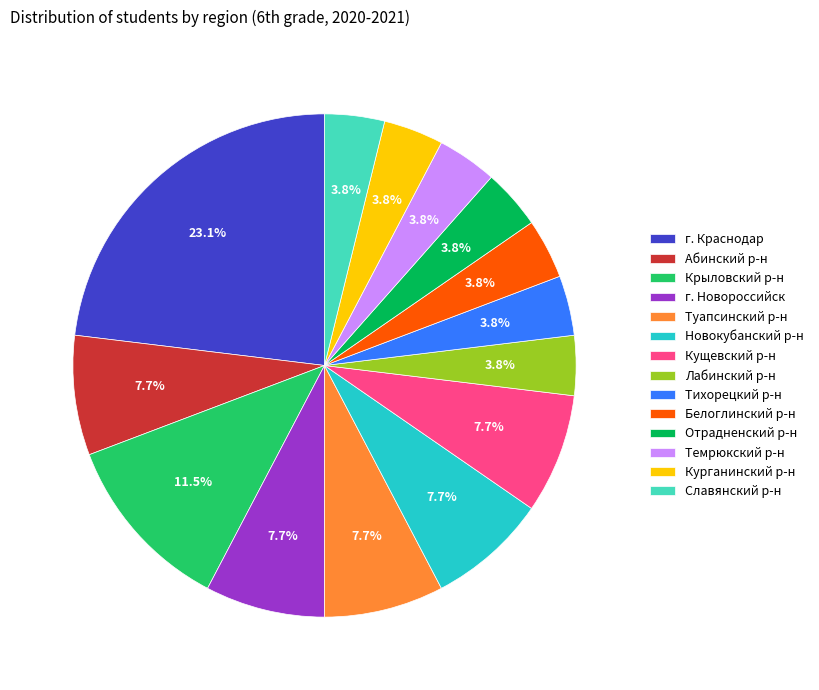

To the nearest percent, what is the difference between the largest and smallest slice percentages?

19%